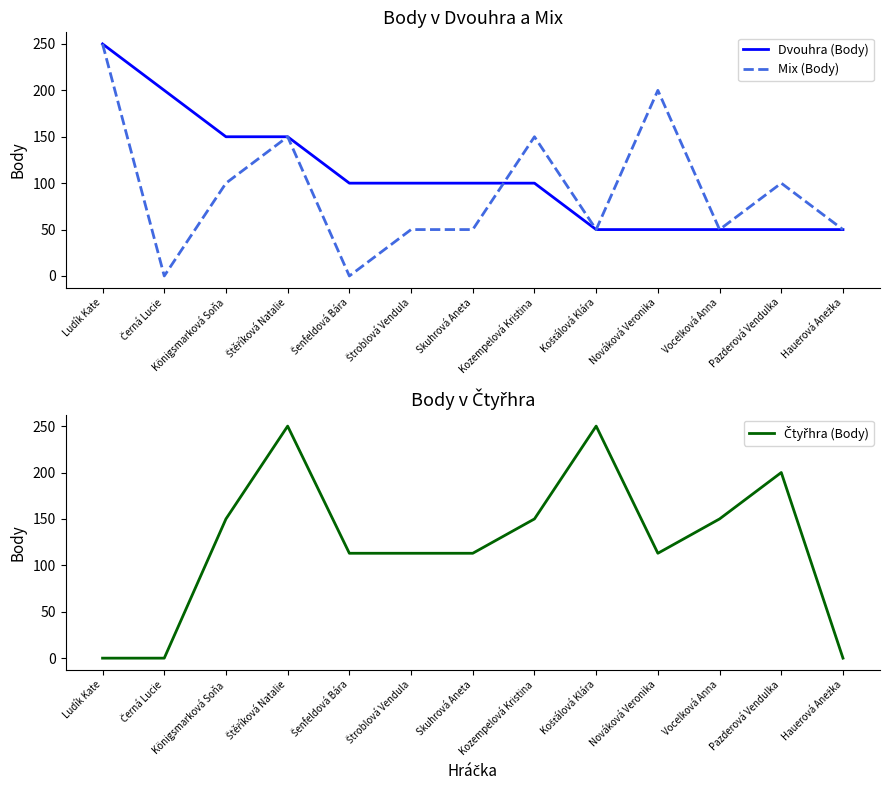

What value does the Čtyřhra (Body) series have at Königsmarková Soňa, to the nearest 50?

150